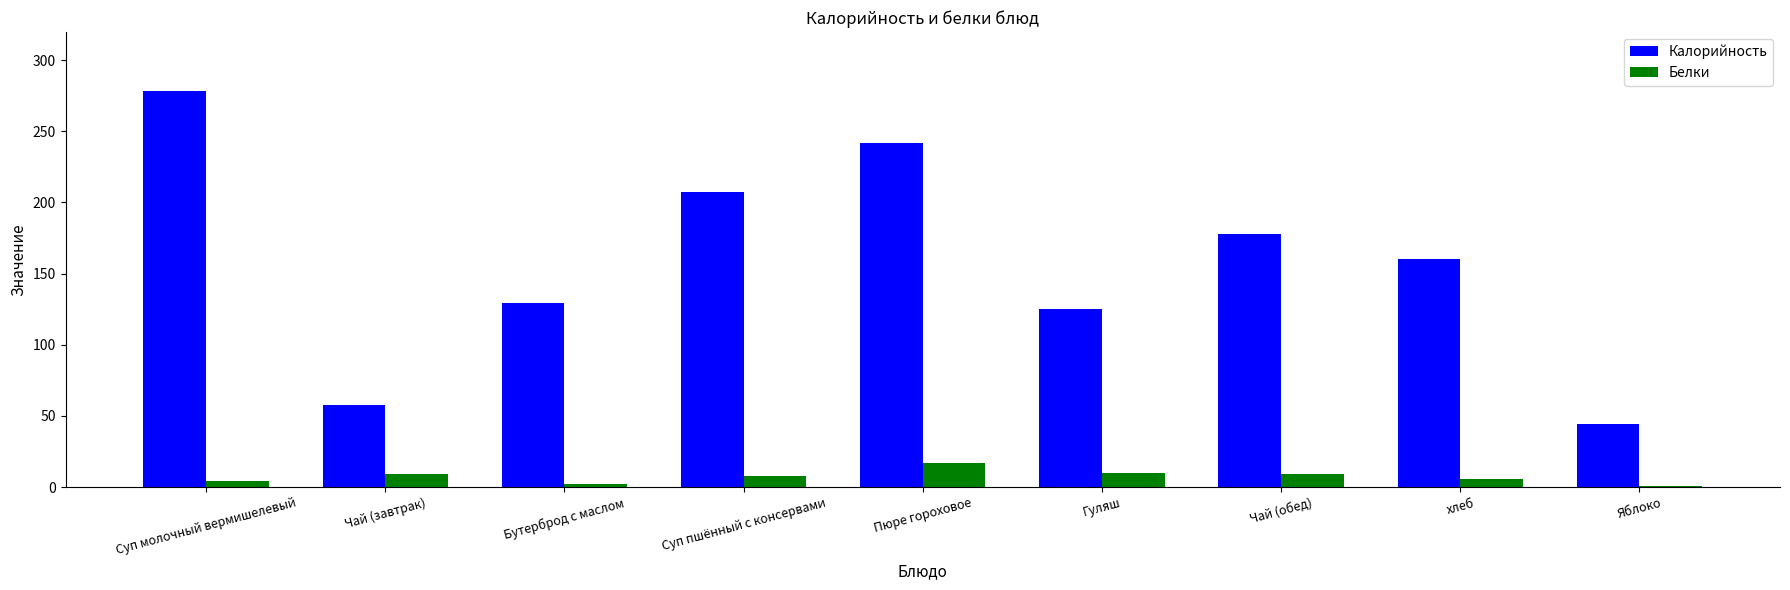

Are the bars horizontal?

No